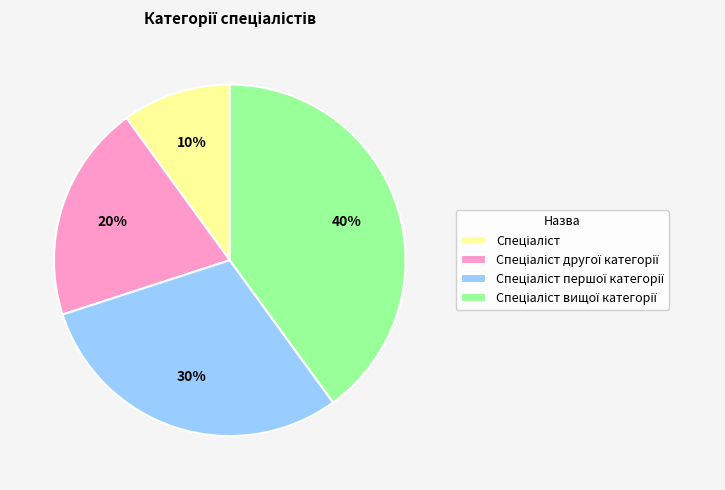

To the nearest percent, what is the difference between the largest and smallest slice percentages?

30%